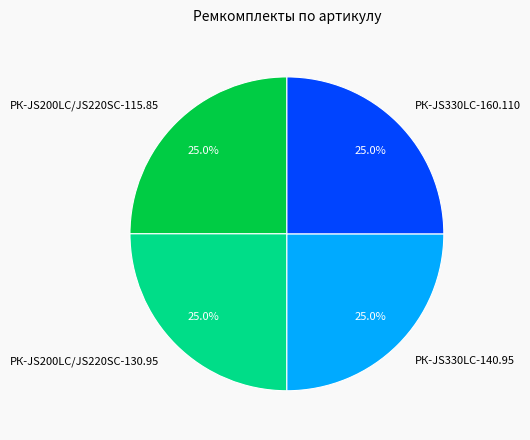

What is the total percentage of РК-JS330LC-160.110 and РК-JS330LC-140.95?

50.0%